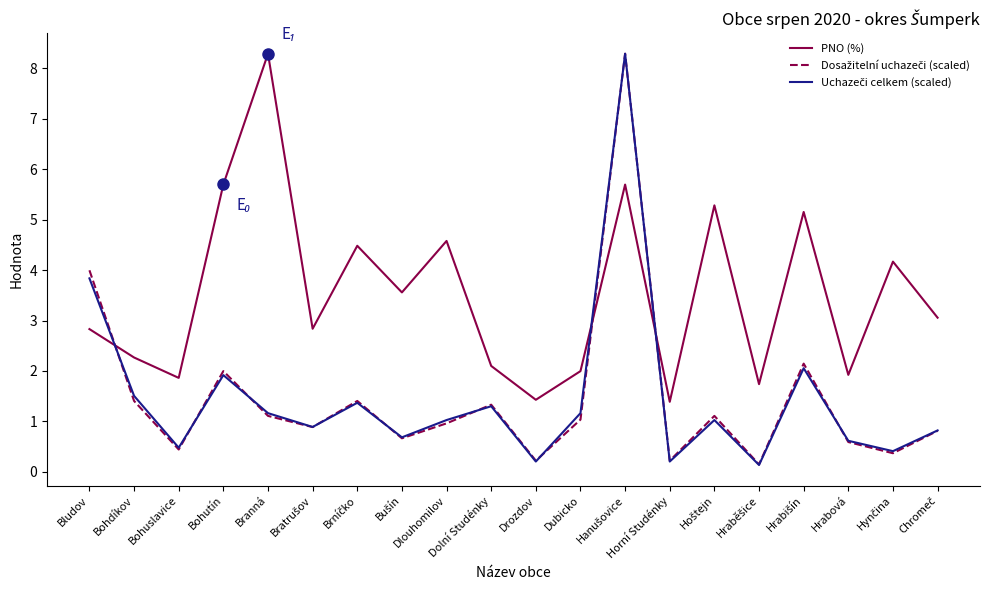

Which series has the largest total across all categories?

PNO (%)